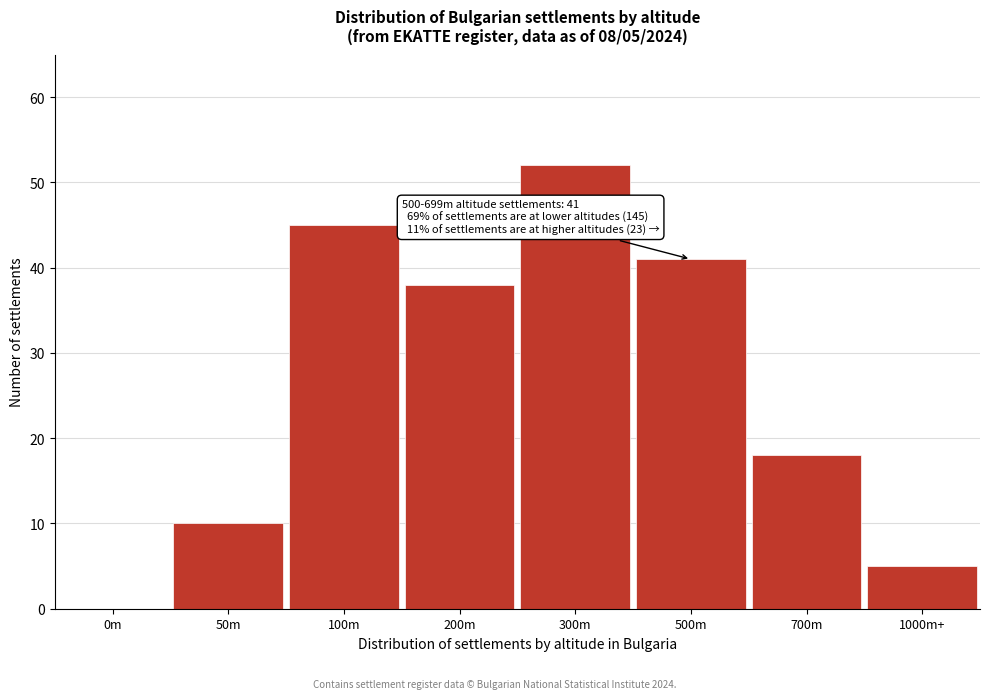

Reading left to right, transcribe all the data shown in this chart.

0m=0	50m=10	100m=45	200m=38	300m=52	500m=41	700m=18	1000m+=5